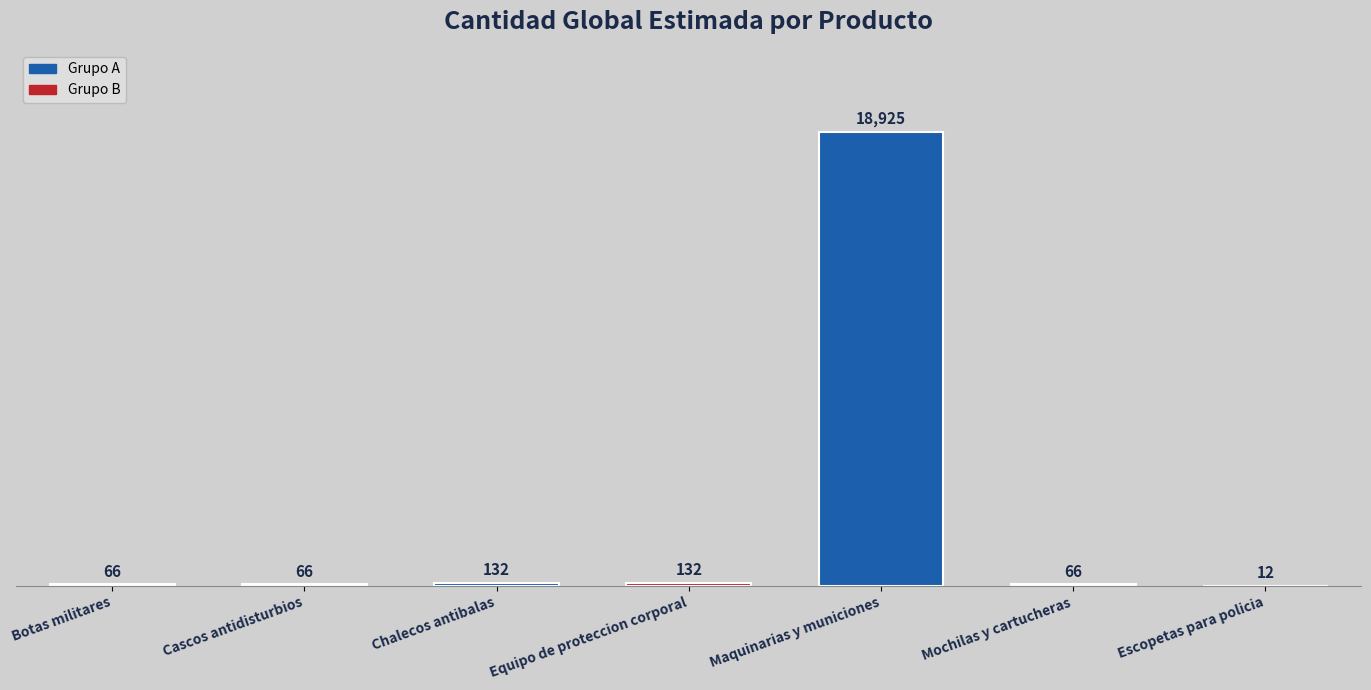

What value does the data have at Mochilas y cartucheras?

66